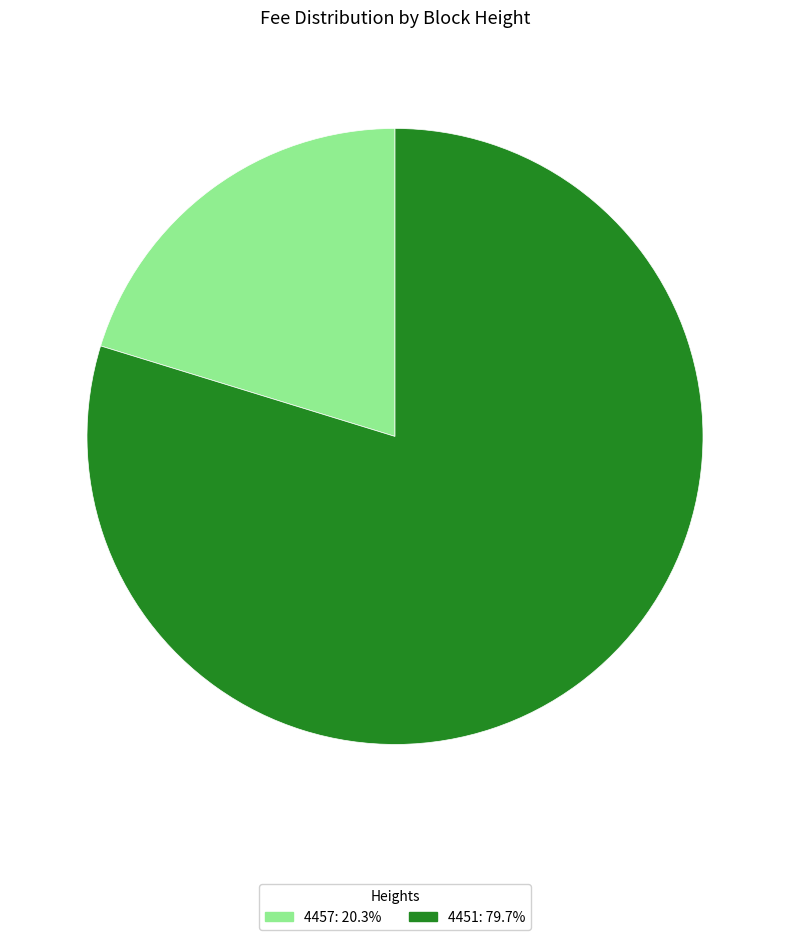

Rank the categories by value from lowest to highest.

4457, 4451